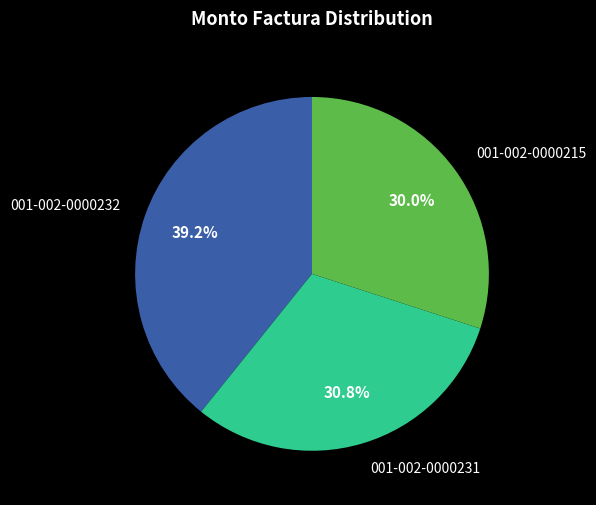

Is it true that 001-002-0000215 is 39% of the pie?

False